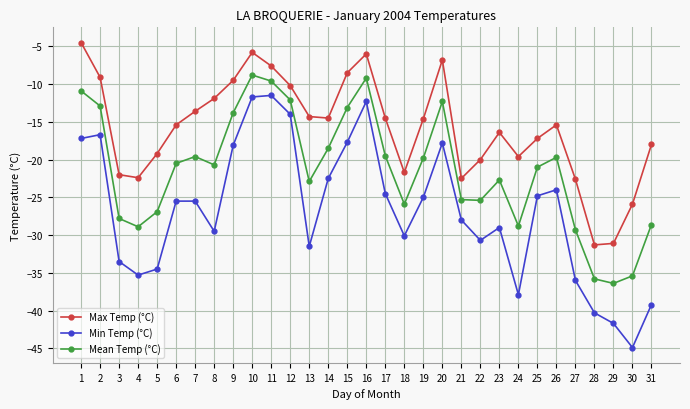

How many lines are shown in the chart?

3